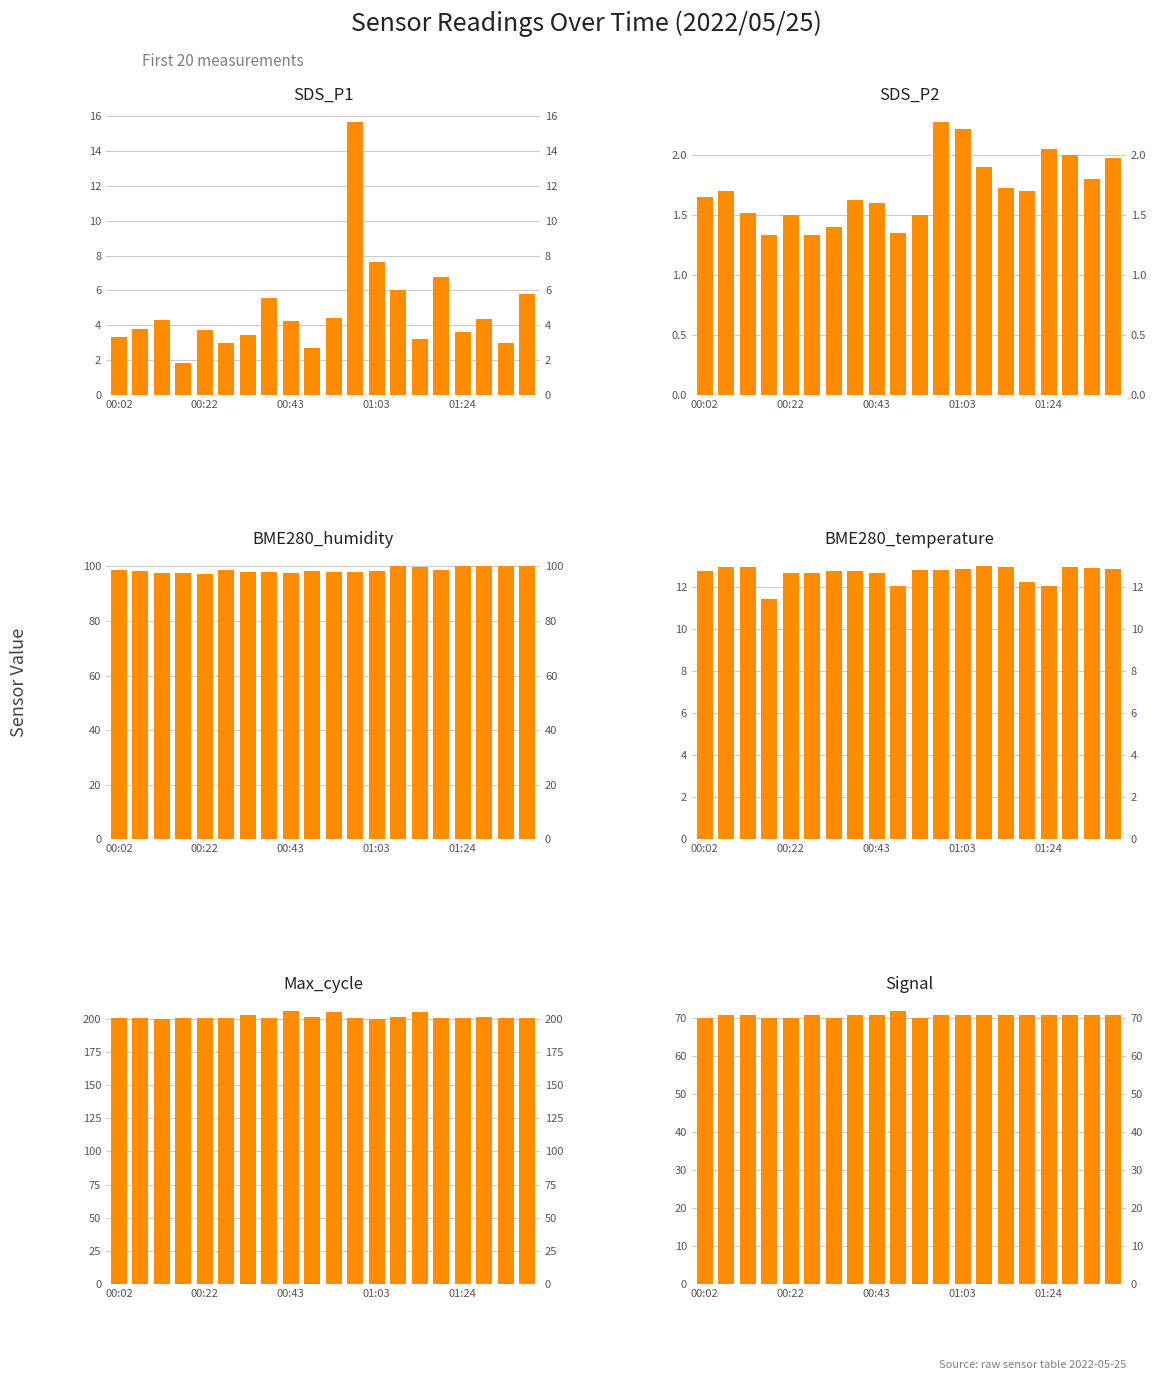

Which series has the largest total across all categories?

Max_cycle